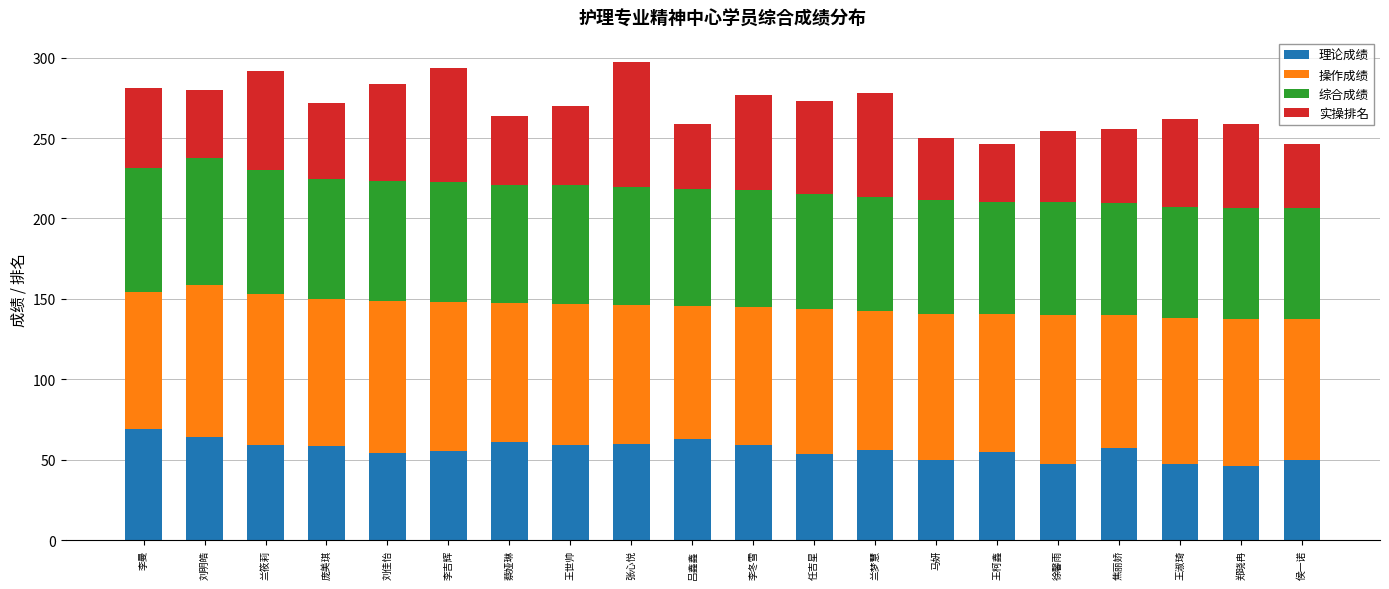

What is the total value across all series at 侯一诺?

246.5